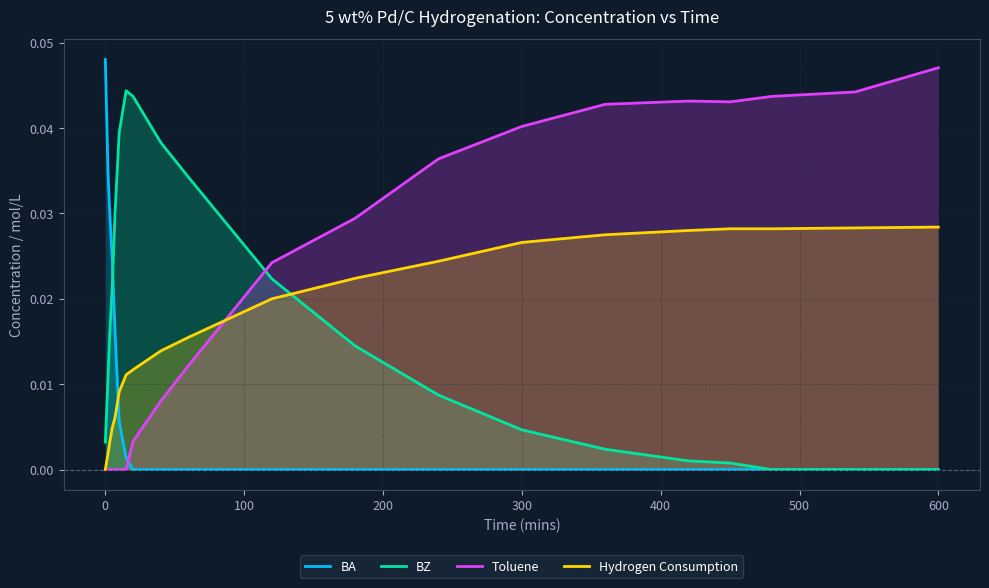

Which series has the largest range (max minus min)?

BA